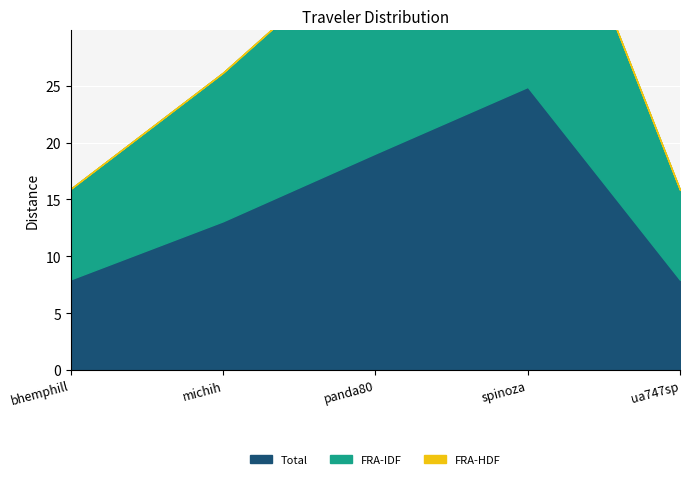

Reading left to right, what are all the values shown in this chart?

Total: 8.0	13.1	19.0	24.9	7.9
FRA-IDF: 8.0	13.1	19.0	24.9	7.9
FRA-HDF: 0.0	0.0	0.0	0.0	0.0